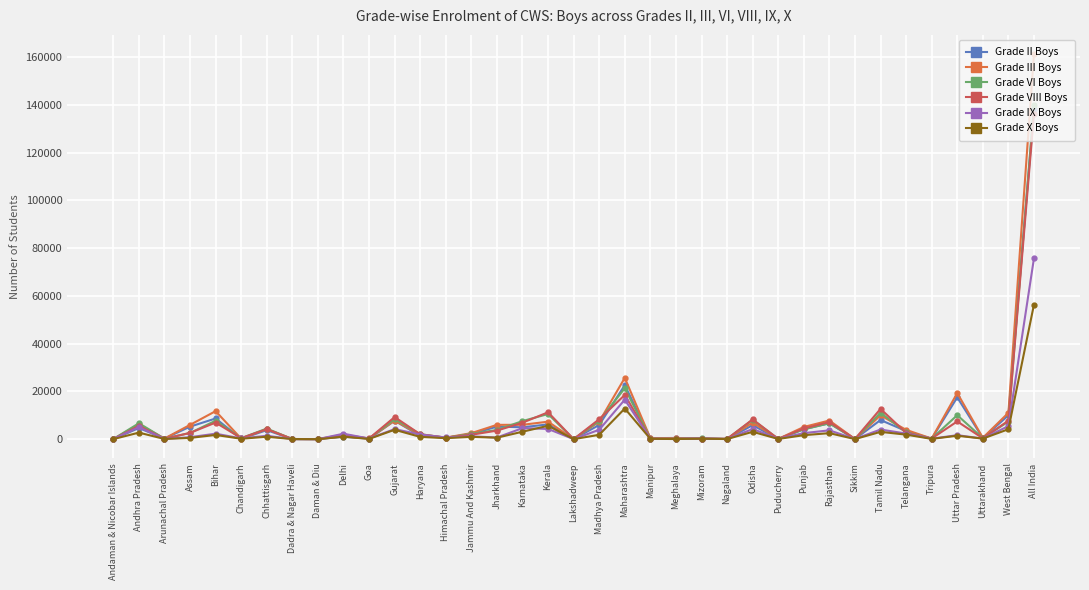

How many lines are shown in the chart?

6